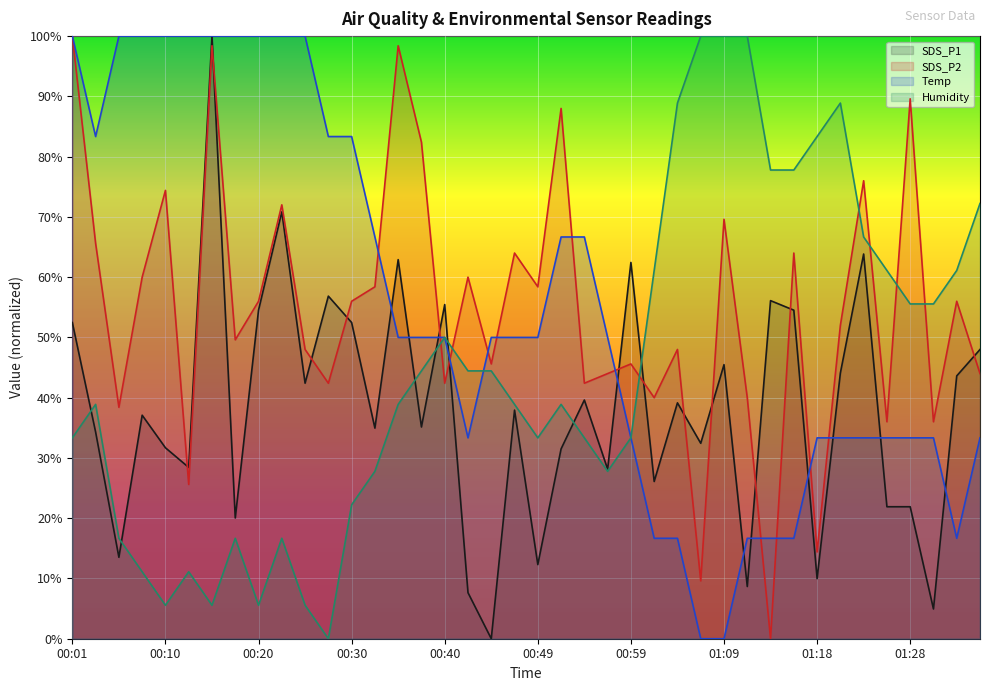

How many categories are shown in the chart?

40